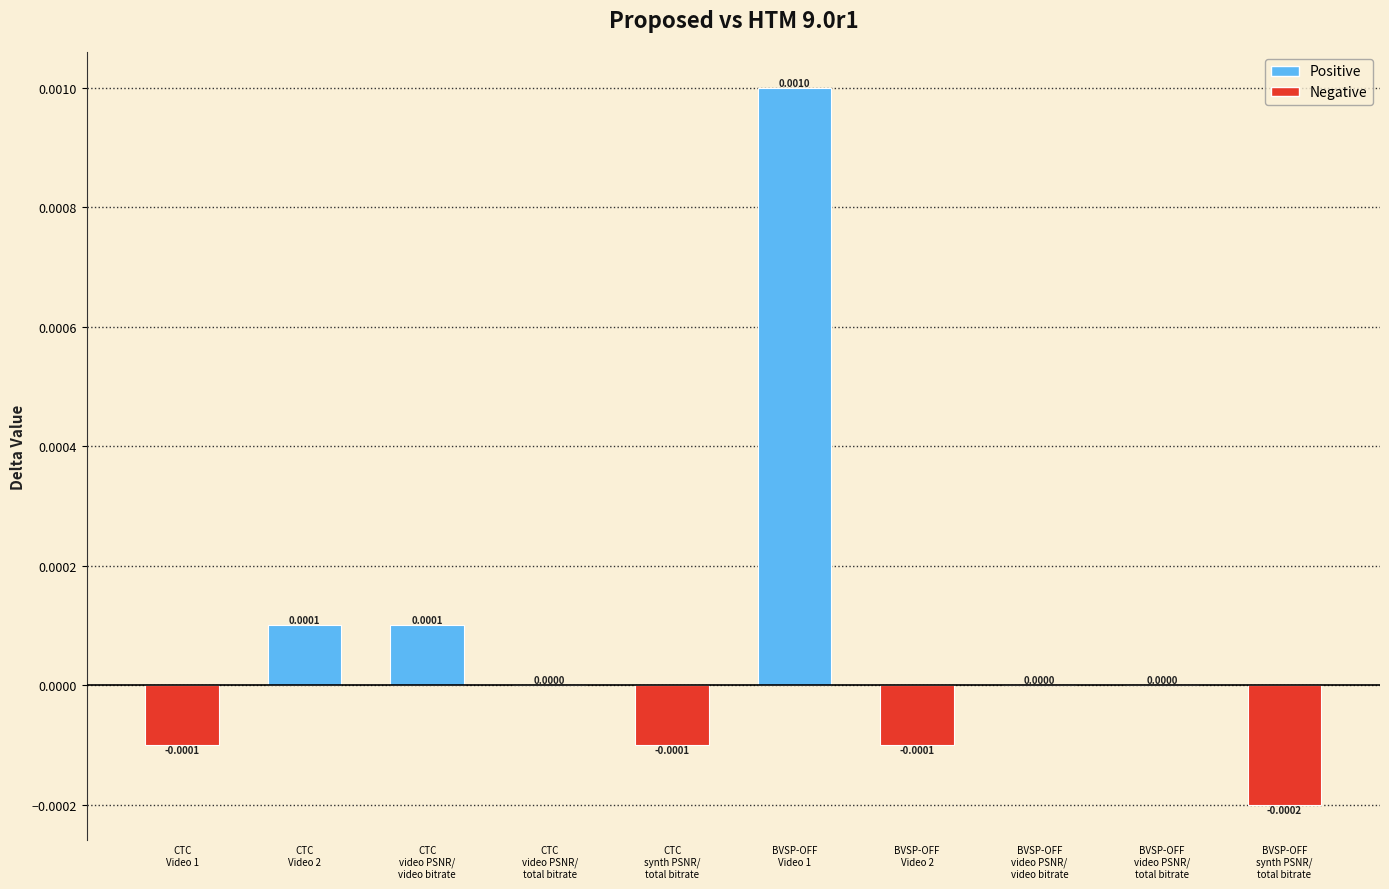

How many distinct data groups are displayed?

1